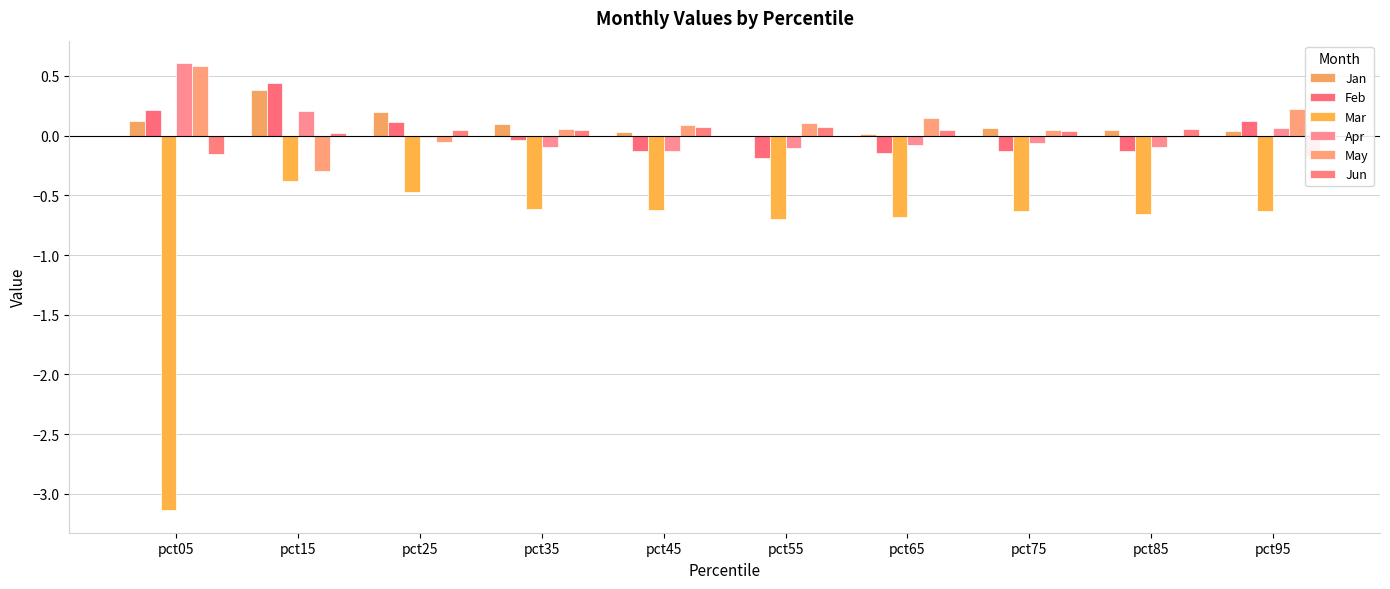

List the series in order of their peak value, highest first.

Apr, May, Feb, Jan, Jun, Mar